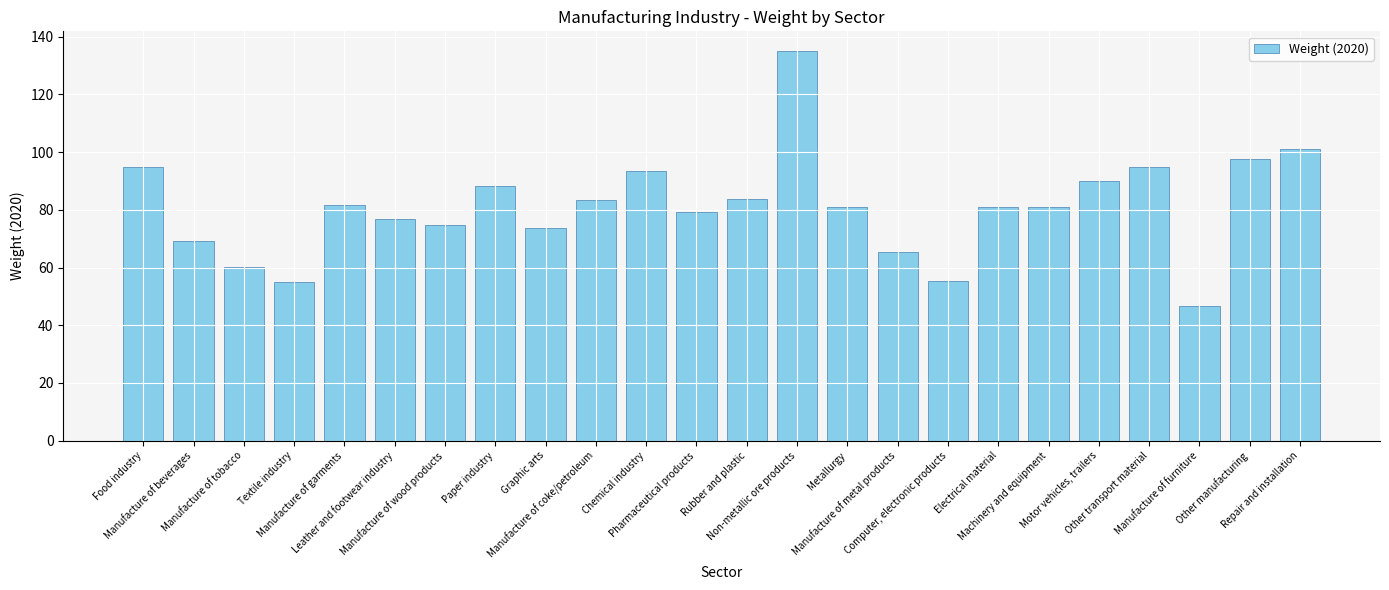

Which label corresponds to the largest value in the chart?

Non-metallic ore products